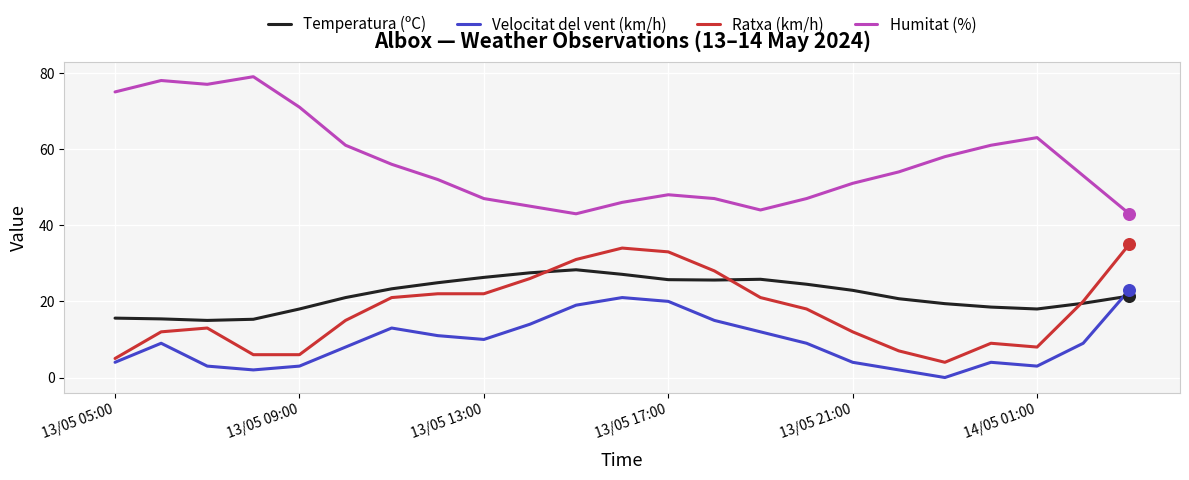

Which series has the largest total across all categories?

Humitat (%)